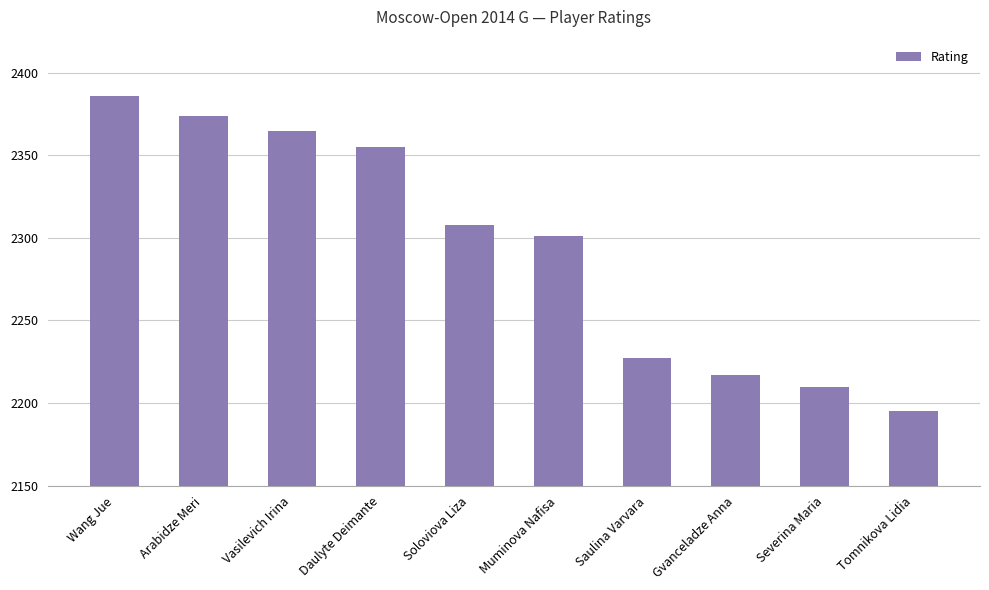

Which label corresponds to the smallest value in the chart?

Tomnikova Lidia